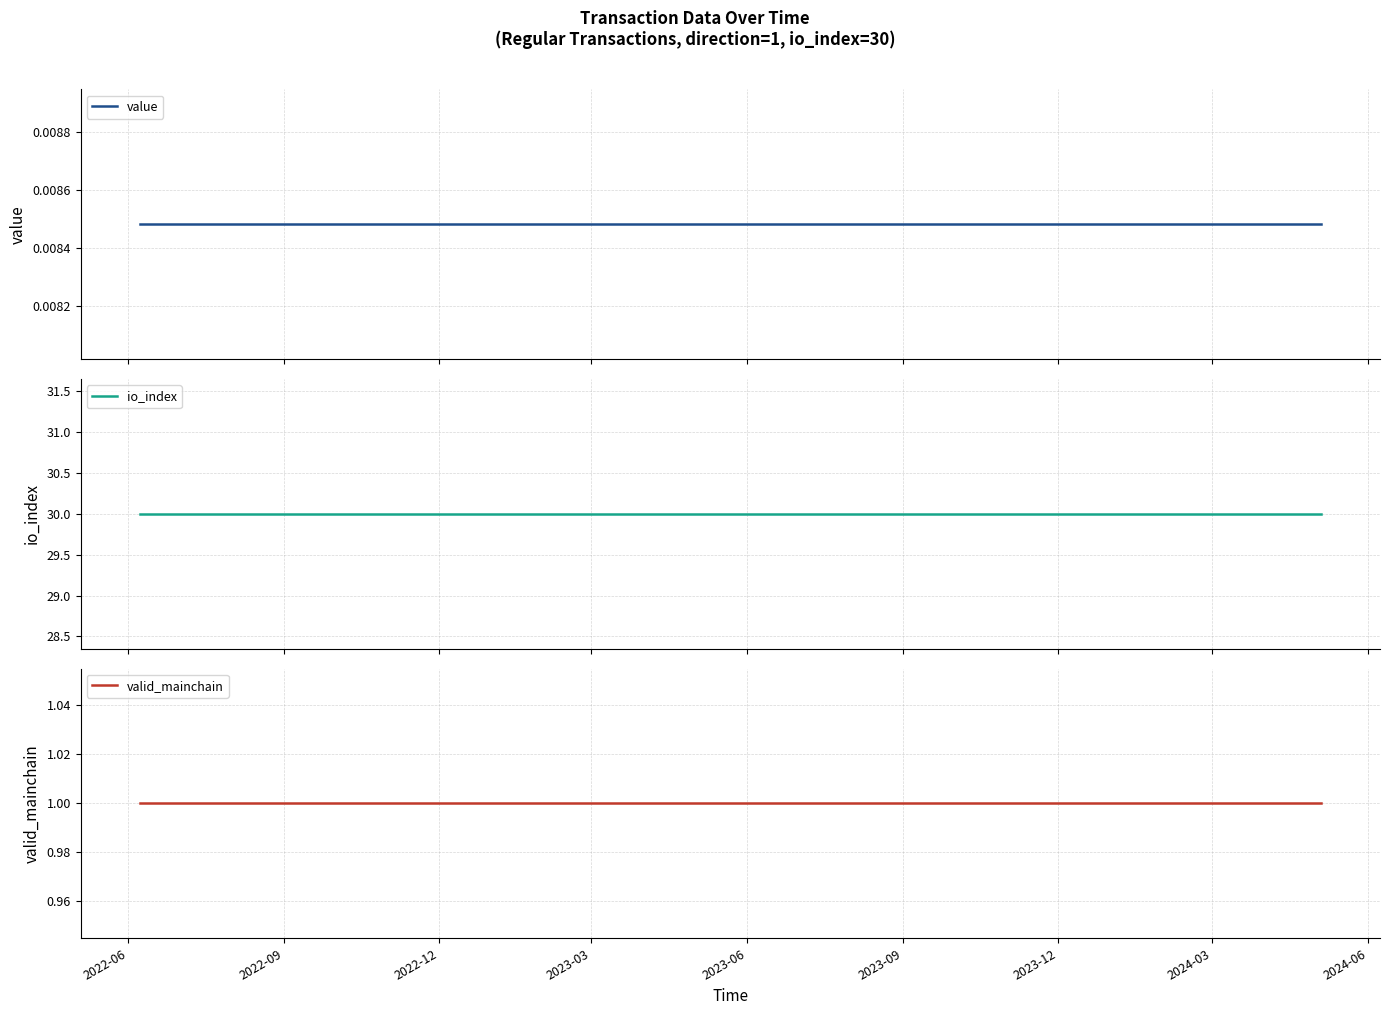

What are all the series names shown in the legend?

value, io_index, valid_mainchain